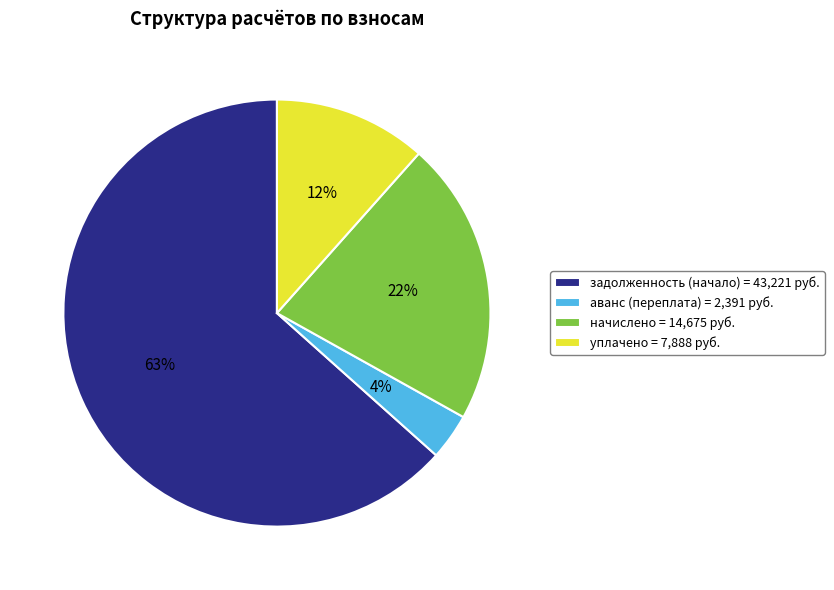

Is there any slice that represents more than half of the pie?

Yes